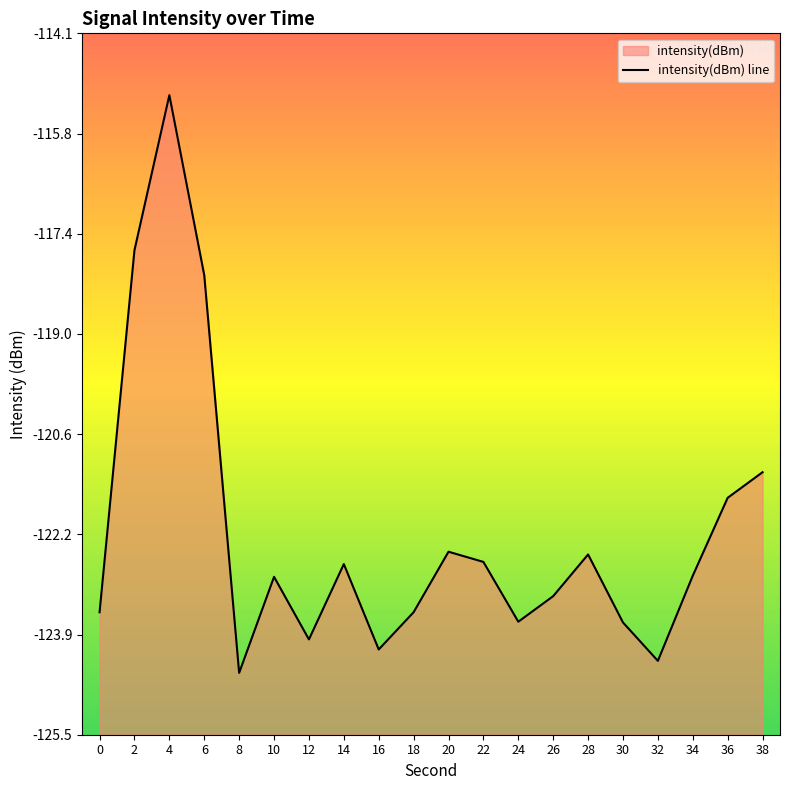

Which category has the lowest value across all series?

8